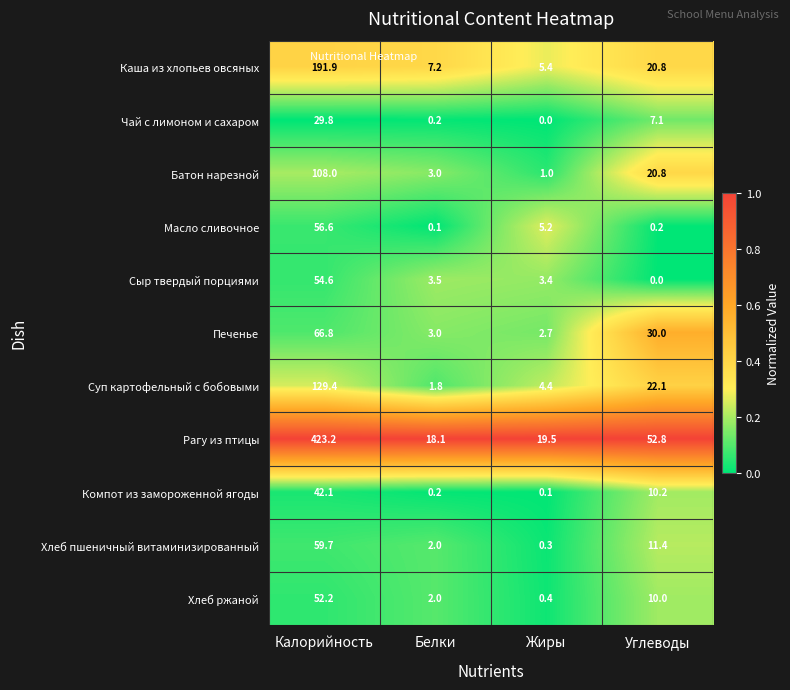

Is it true that Масло сливочное equals 0.1 at Белки?

True